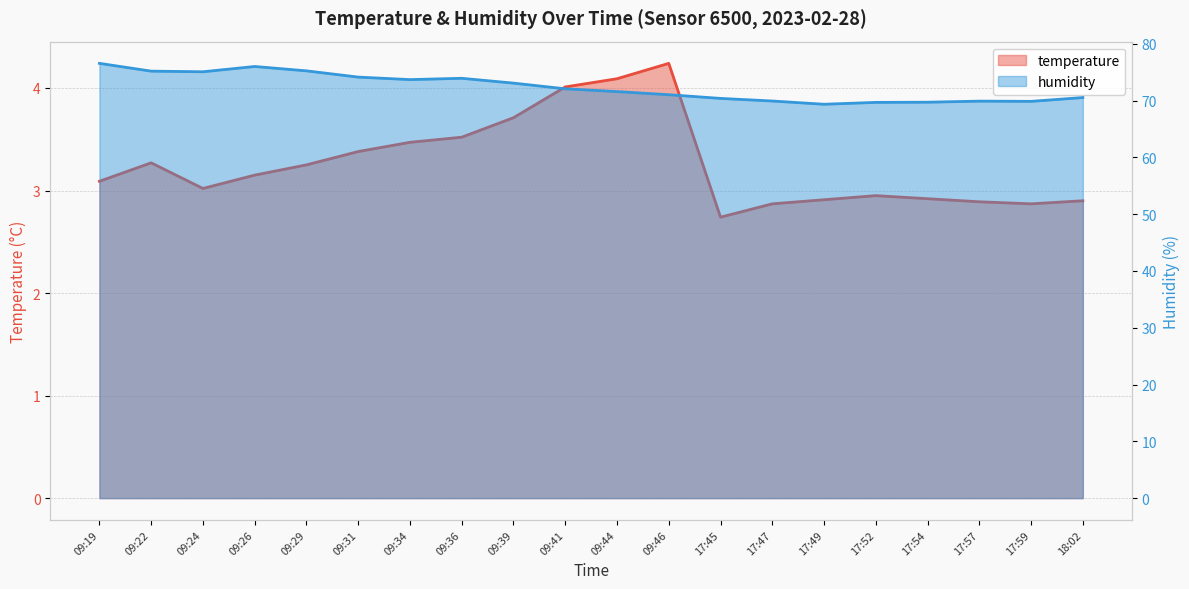

What is the total value across all series at 17:47?

72.8